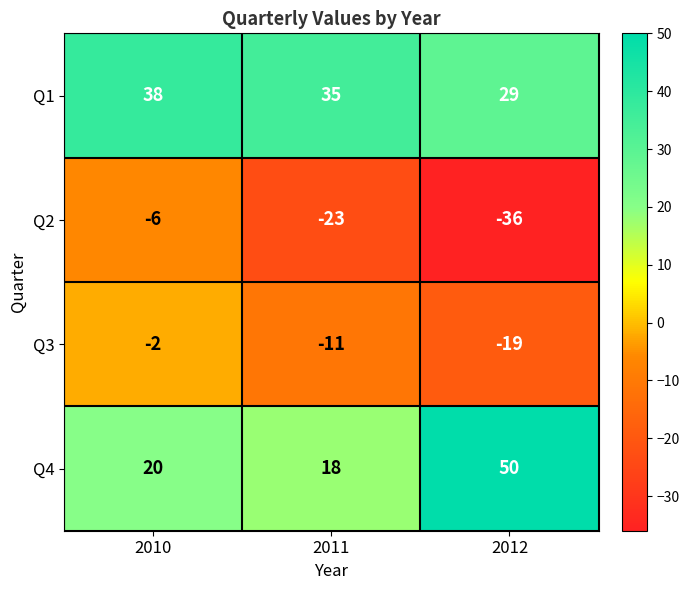

Which category has the highest value across all series?

2012